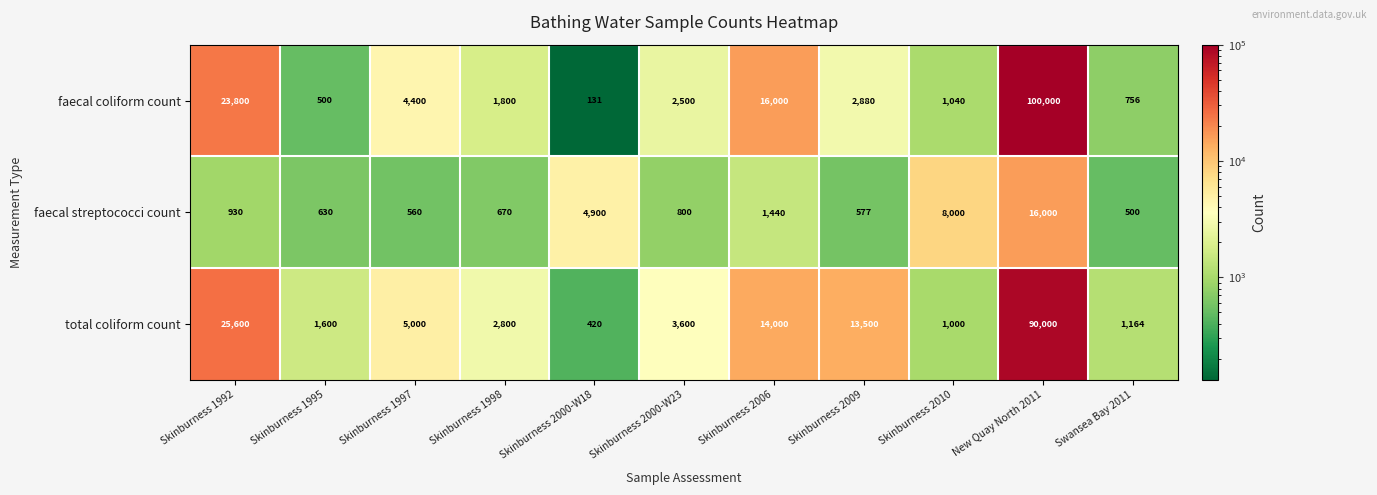

What is the difference between the maximum and minimum values in the faecal streptococci count series?

15500